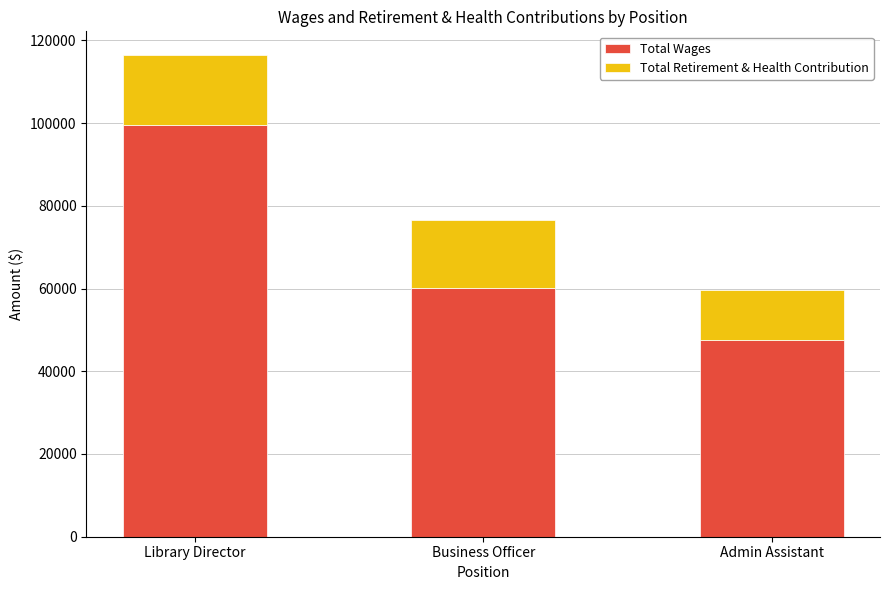

Is it true that Total Wages equals 47488 at Admin Assistant?

True